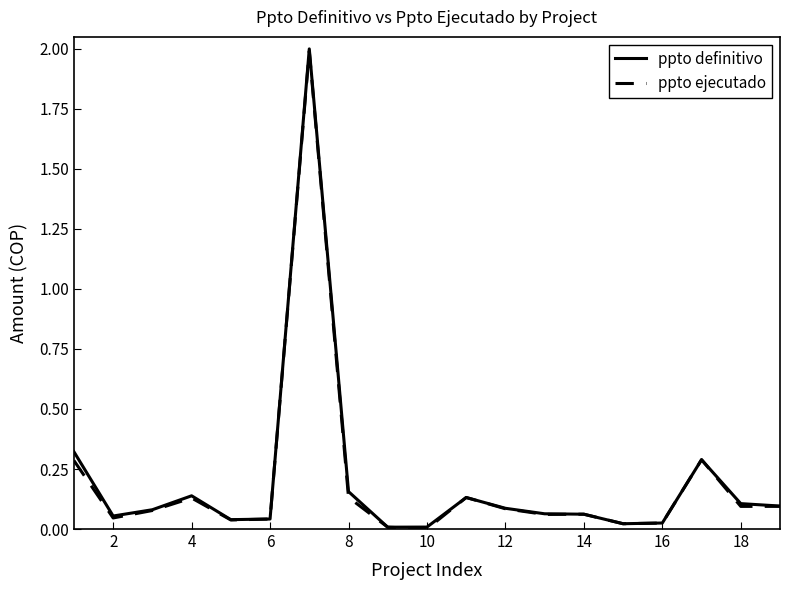

What is the maximum value shown in the chart?

2.0